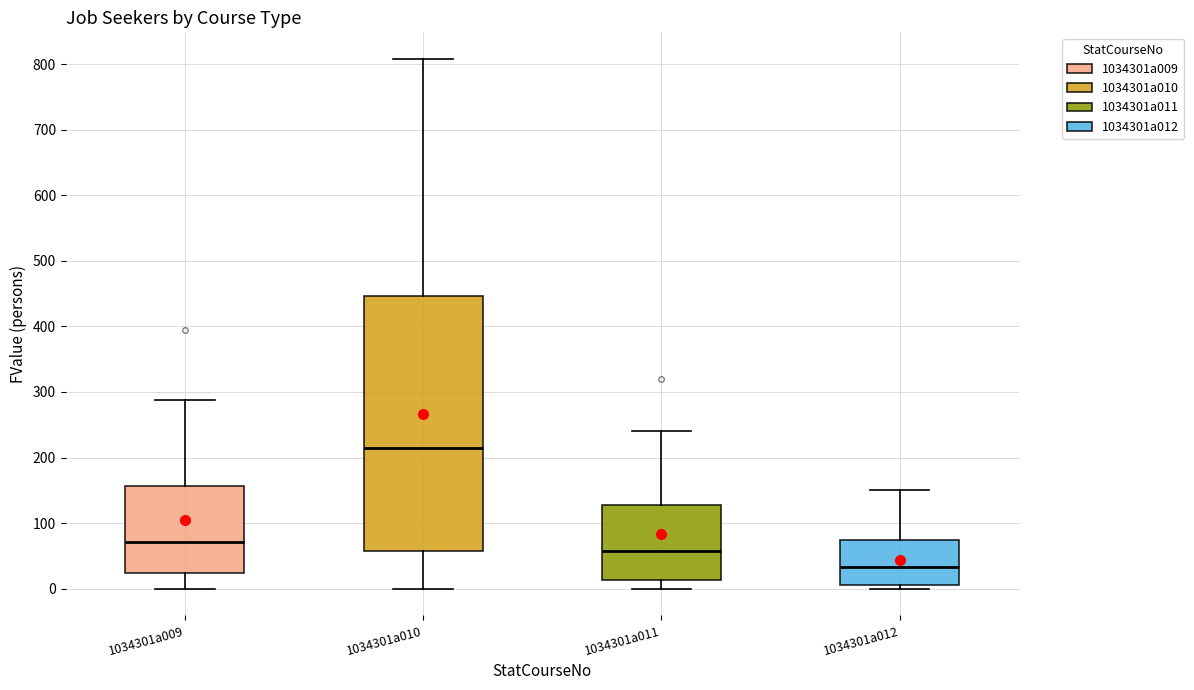

Reading left to right, read every box against the y-axis: the position of its median line, the range the box covers, and the ends of its whiskers. The values are not printed on the chart, so give them approximately, as read against the axis.

1034301a009: median 70, box 20 to 160, whiskers 0 to 290
1034301a010: median 220, box 60 to 450, whiskers 0 to 810
1034301a011: median 60, box 10 to 130, whiskers 0 to 240
1034301a012: median 30, box 10 to 70, whiskers 0 to 150